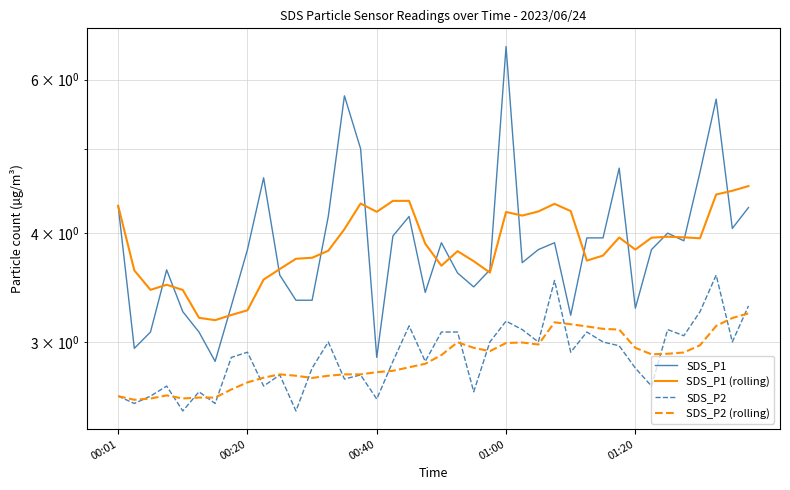

True or false: SDS_P1 has a value of 1.0 at 15.

False